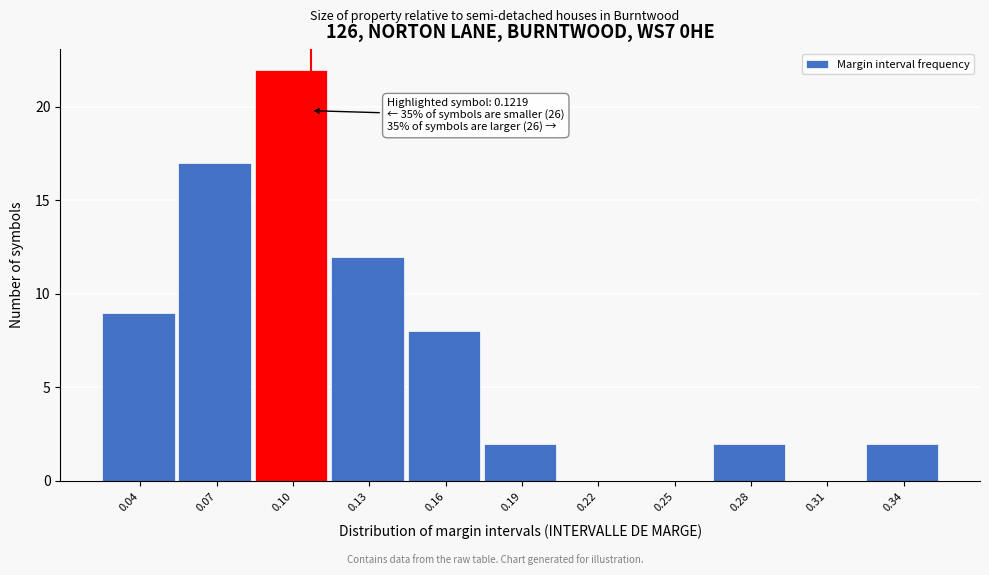

Reading left to right, extract all data points from this chart.

0.04=9	0.07=17	0.10=22	0.13=12	0.16=8	0.19=2	0.22=0	0.25=0	0.28=2	0.31=0	0.34=2